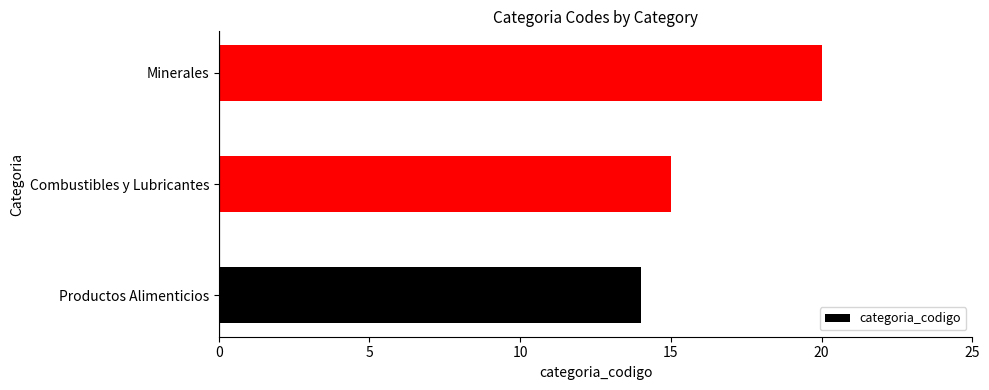

Between Minerales and Combustibles y Lubricantes, which is larger?

Minerales